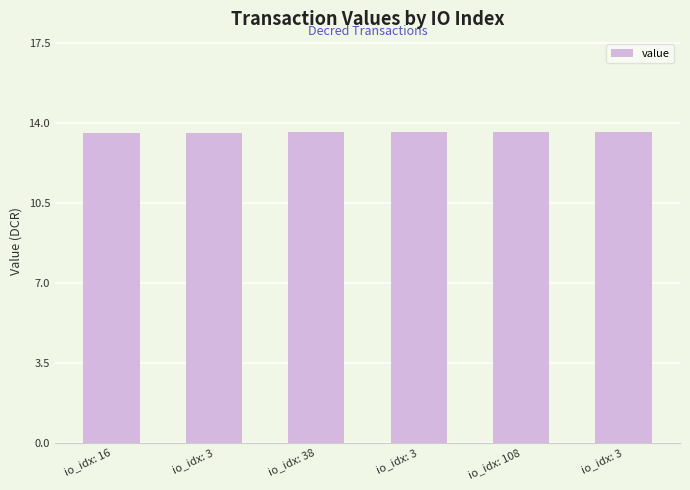

What is the sum of all values?

81.6